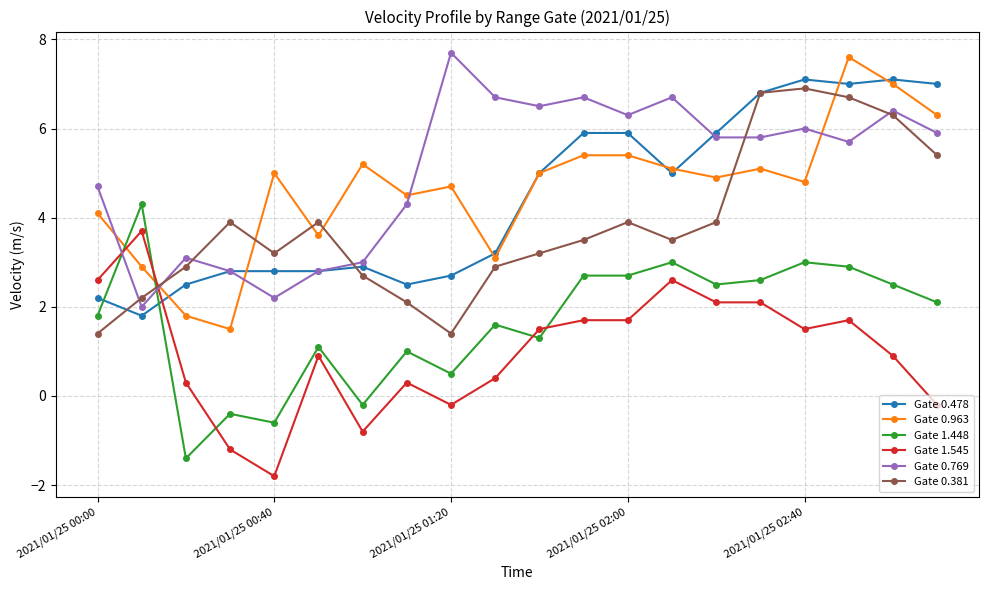

How many data points in Gate 0.769 are less than 5?

8